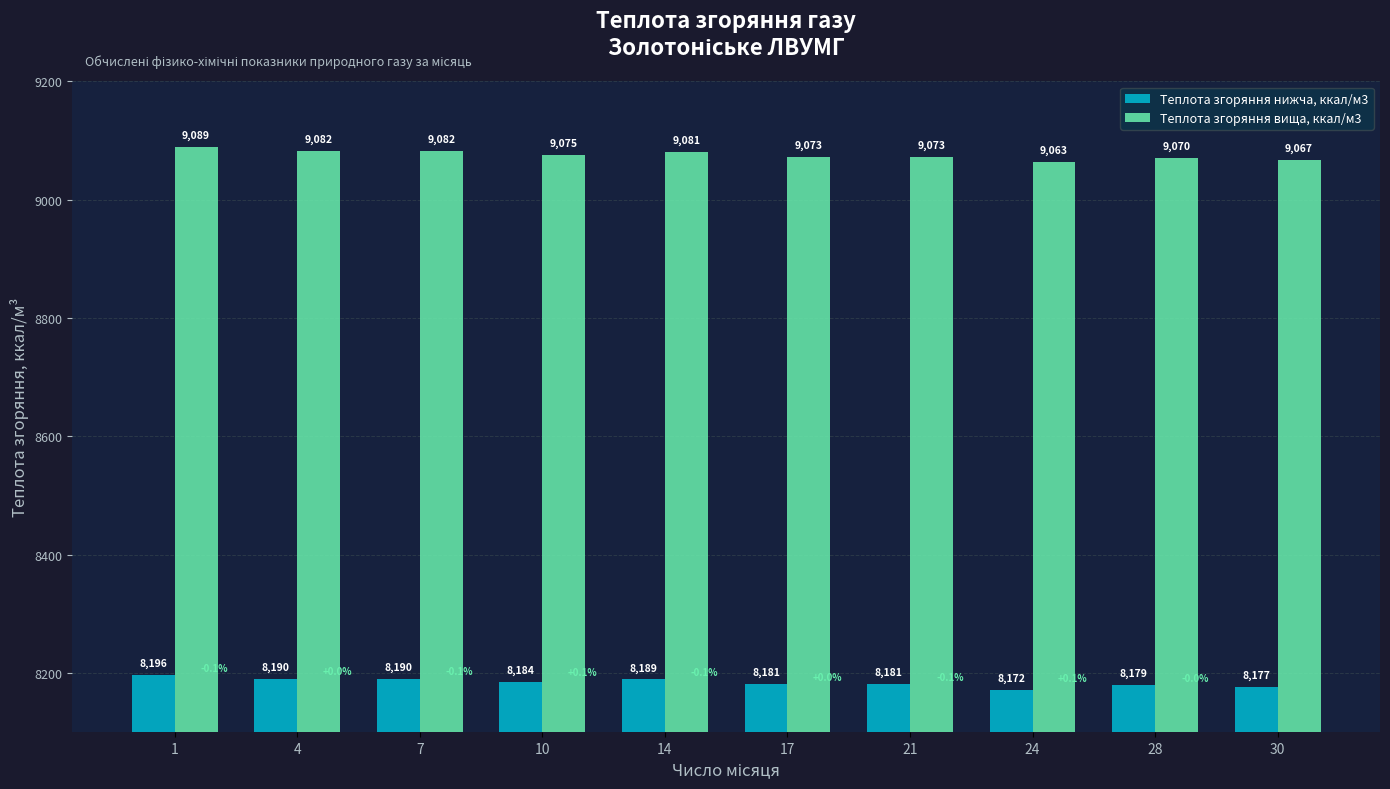

What is the greatest value displayed?

9089